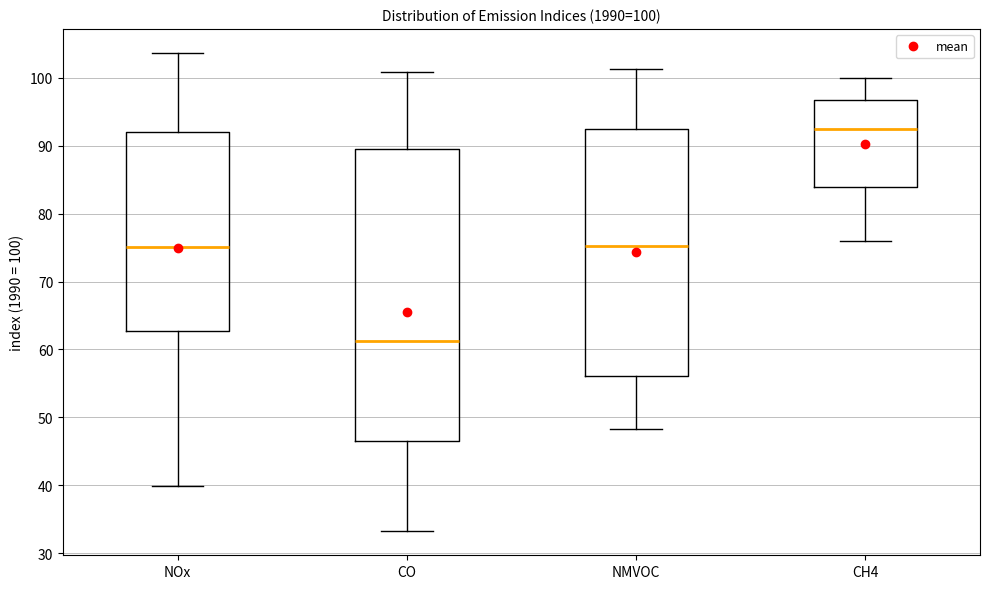

Which box has the lowest median line?

CO